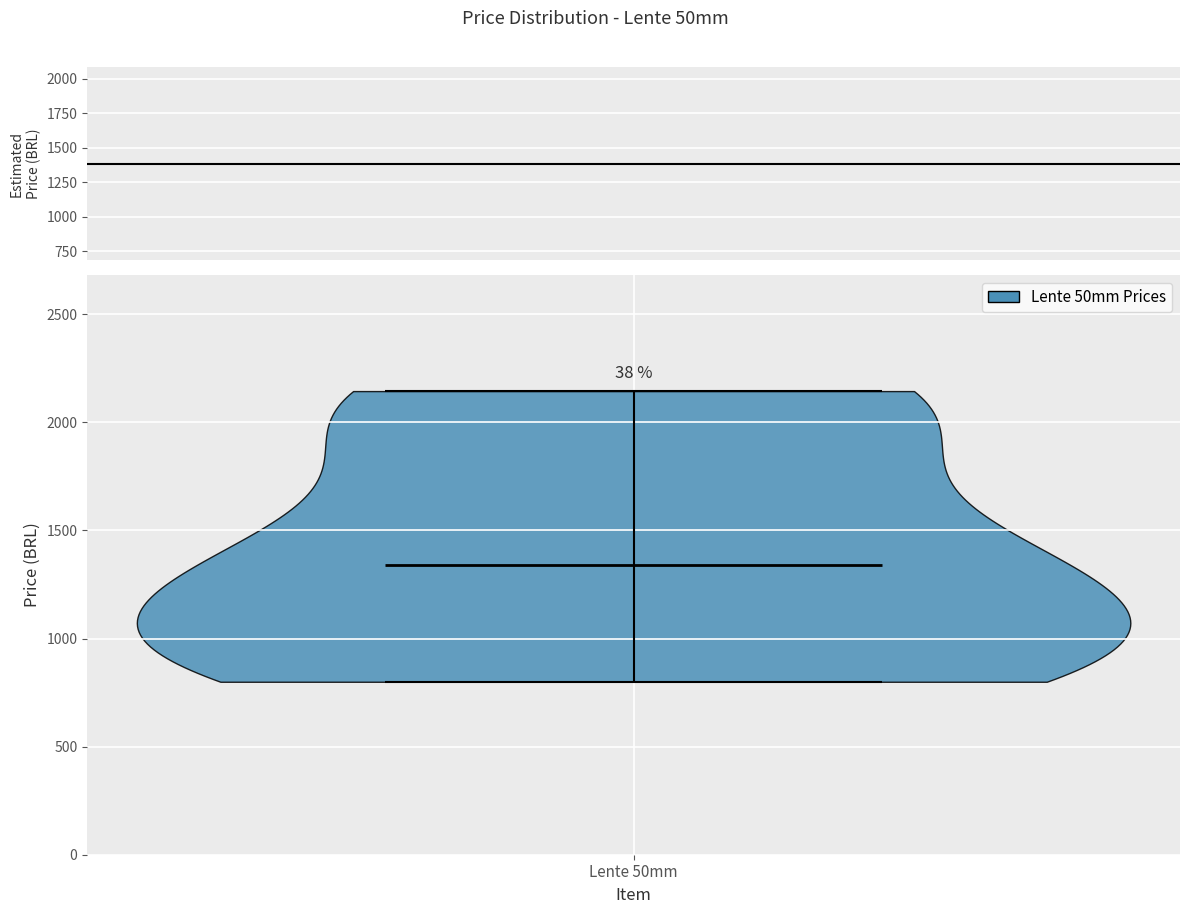

What is the lowest point the violin for Lente 50mm reaches on the y-axis? The values are not printed on the chart, so give them approximately, as read against the axis.

800